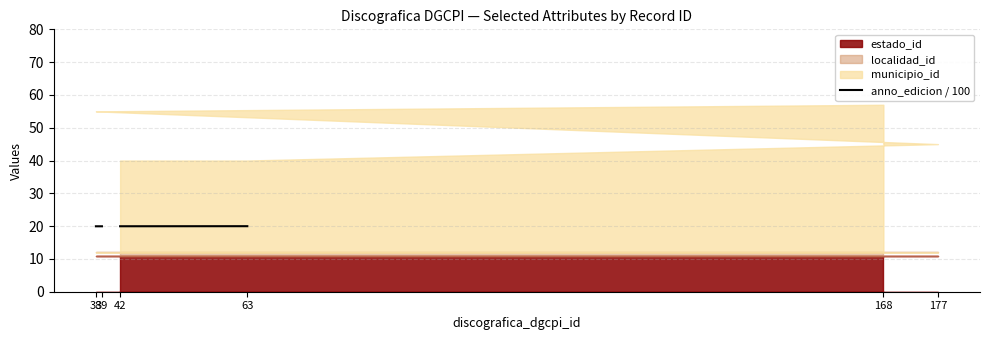

Between 177 and 168, which is larger?

168